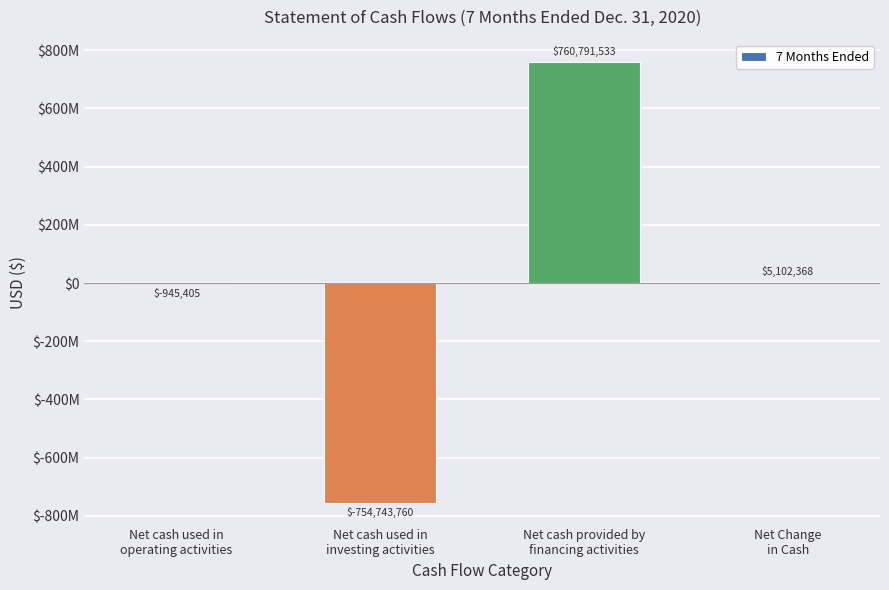

Does the chart contain stacked bars?

No